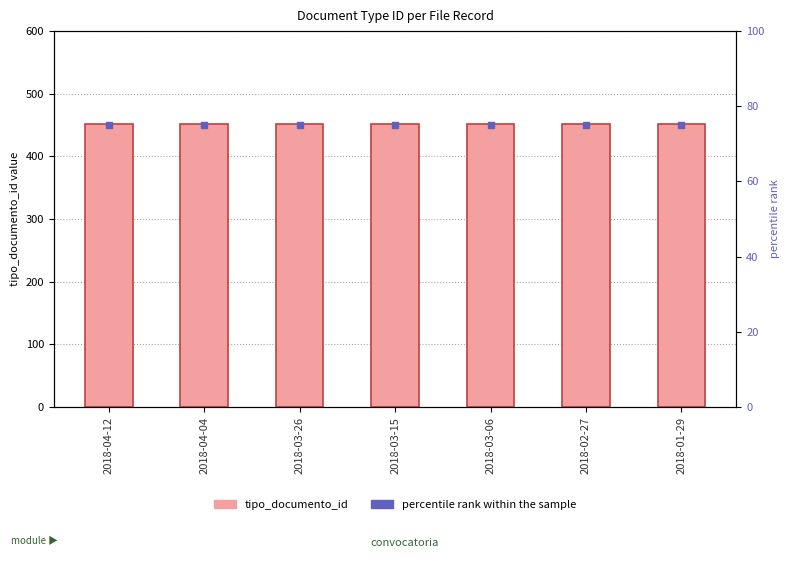

What is the total value across all series at 2018-04-12?

527